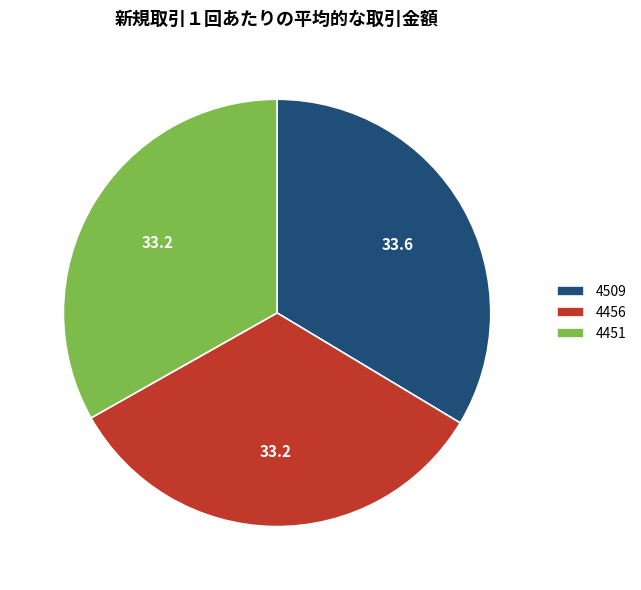

True or false: 4509 accounts for 21% of the total.

False